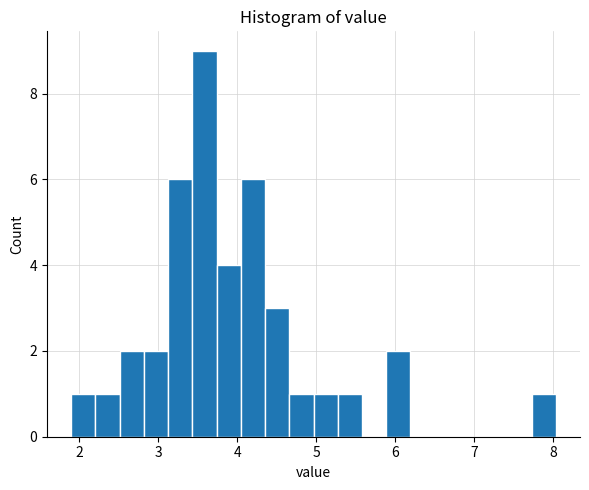

Read against the x-axis, roughly where is the centre of the tallest bar?

3.6